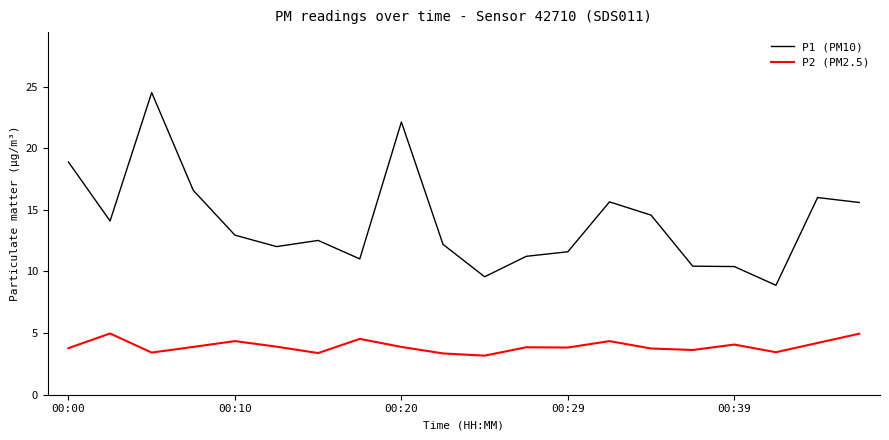

True or false: P2 (PM2.5) and P1 (PM10) intersect in this chart.

False